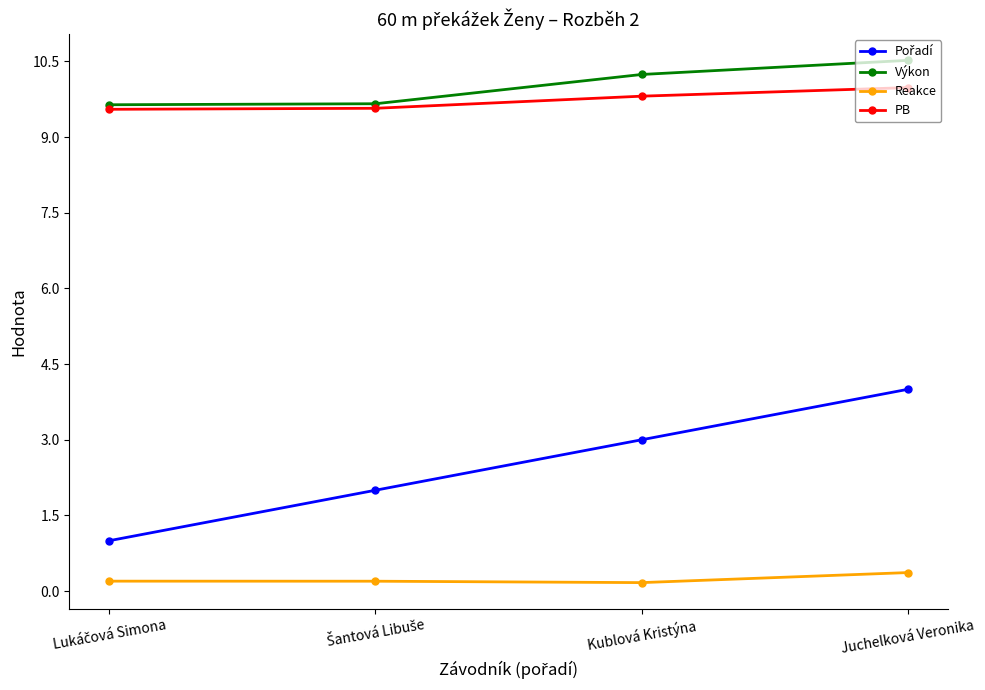

At how many categories does at least one series exceed 8?

4